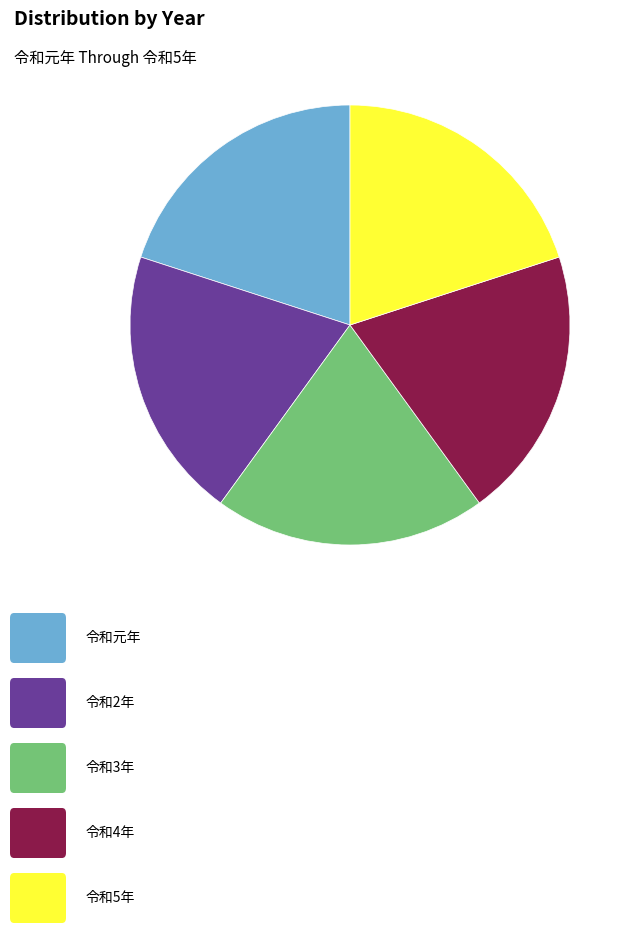

Is there any slice that represents more than half of the pie?

No